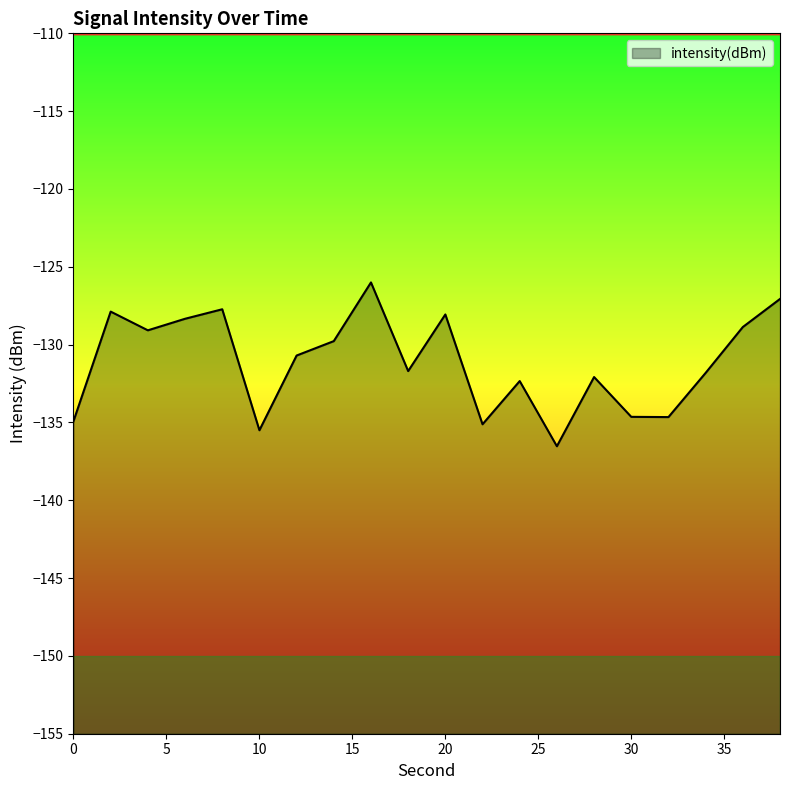

What is the change in value from 2 to 16?

+1.9